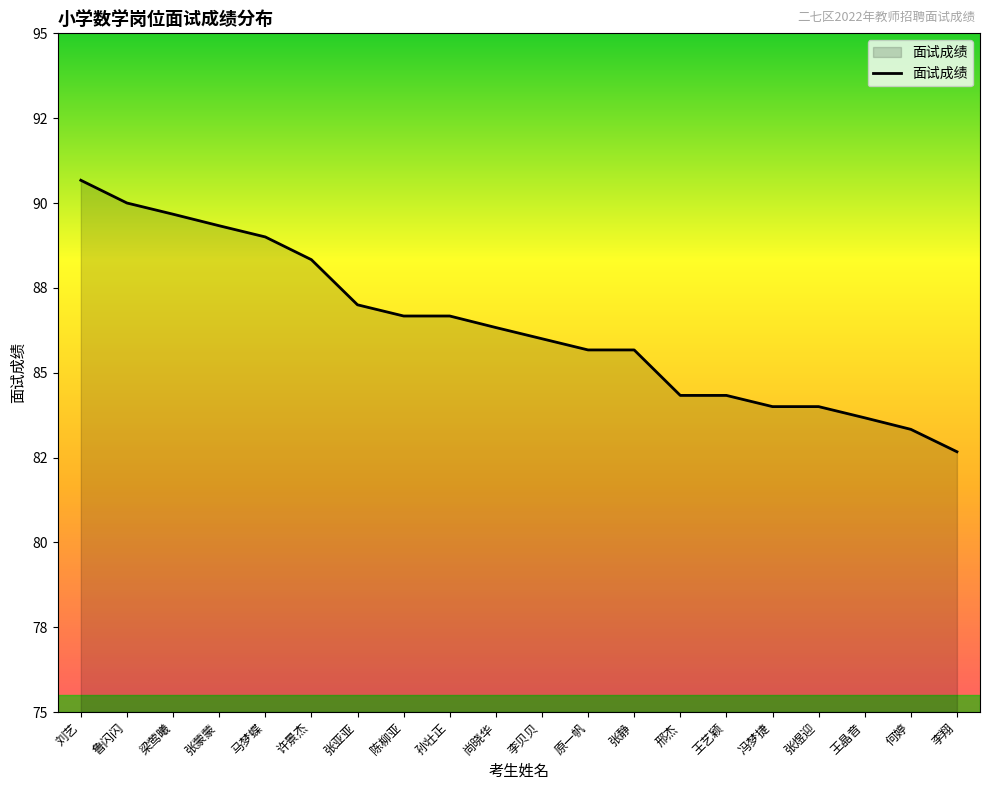

Is this an area chart (filled region under the line)?

Yes